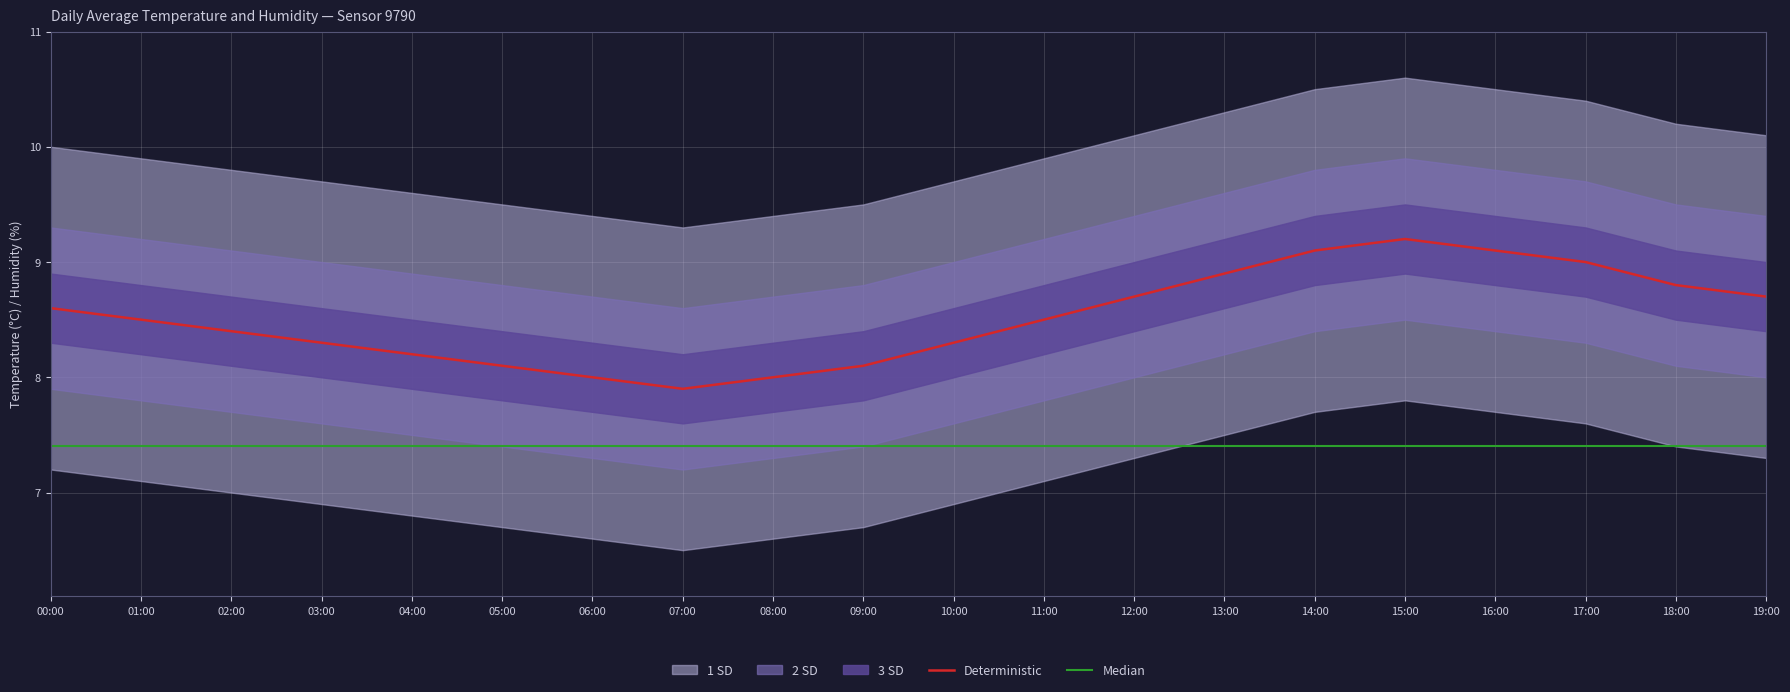

What is the difference between the maximum and minimum values in the Deterministic series?

1.3